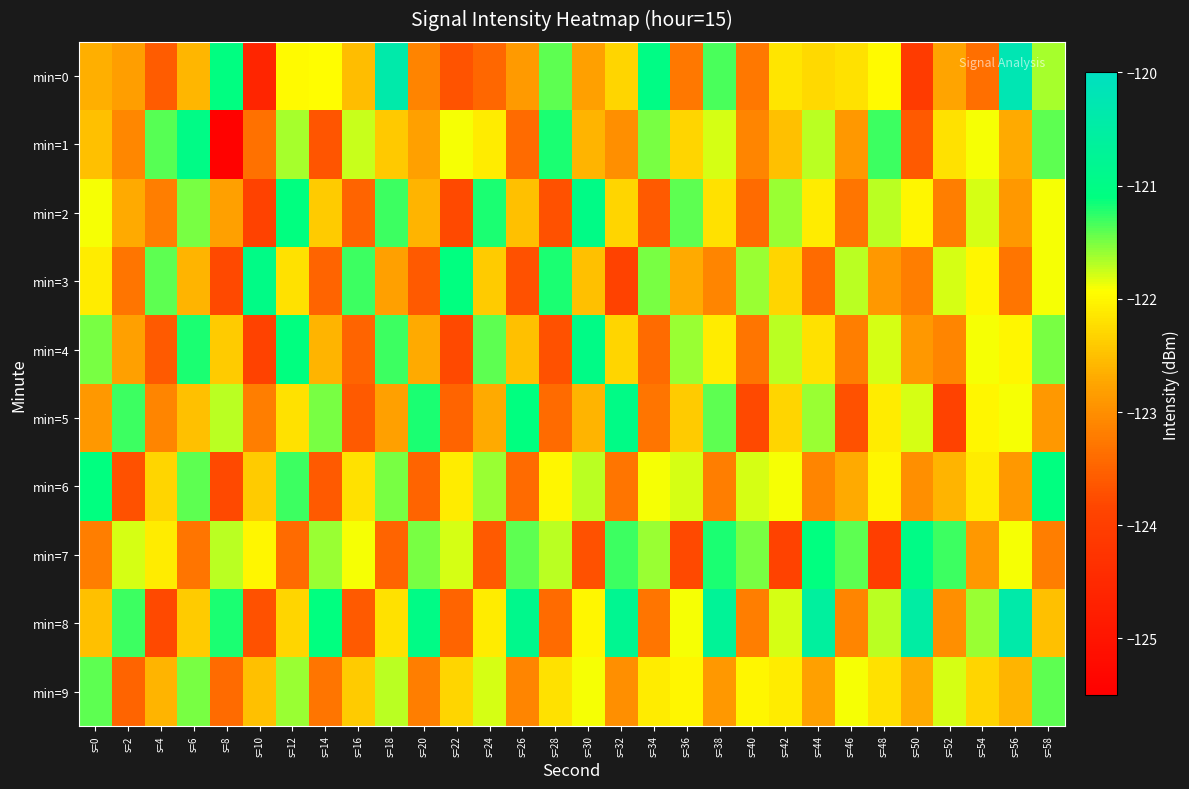

What is the spread (max minus min) of values at s=30?

2.7